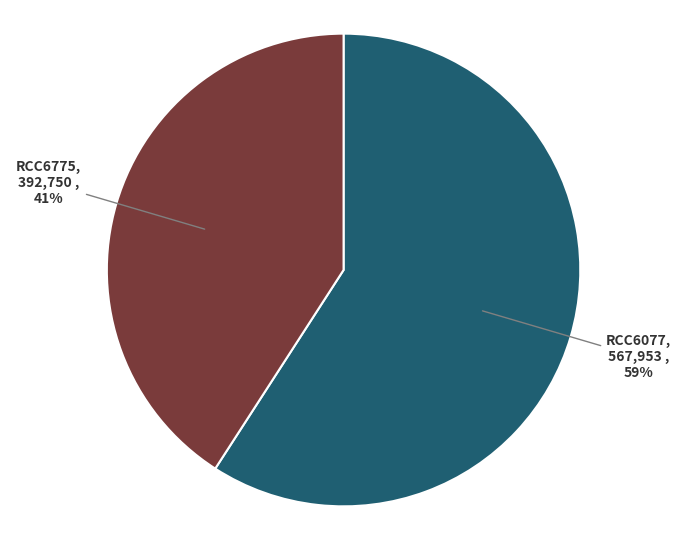

To the nearest percent, what is the difference between the largest and smallest slice percentages?

18%